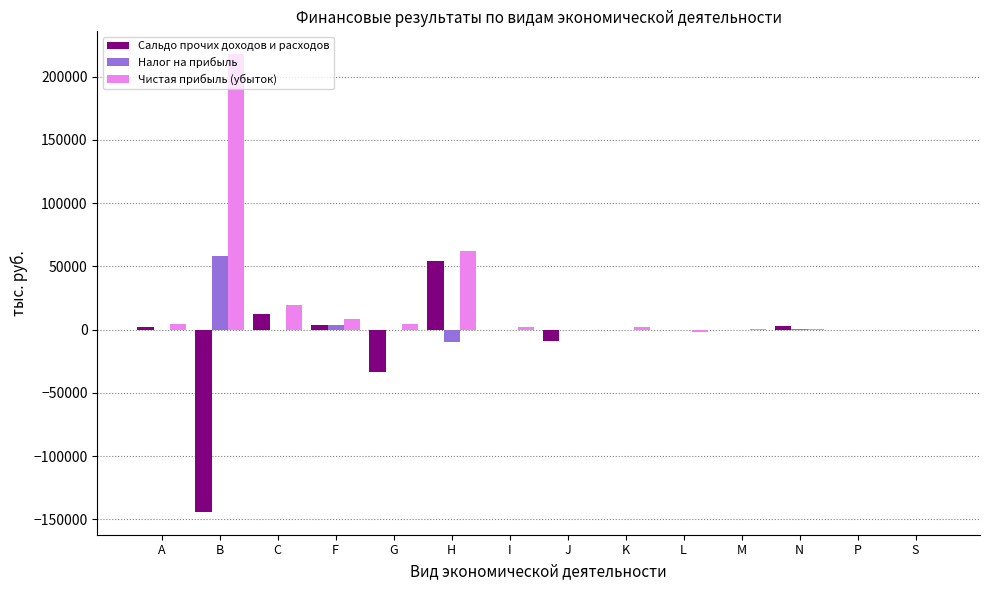

Are the bars grouped side by side (vs. stacked)?

Yes